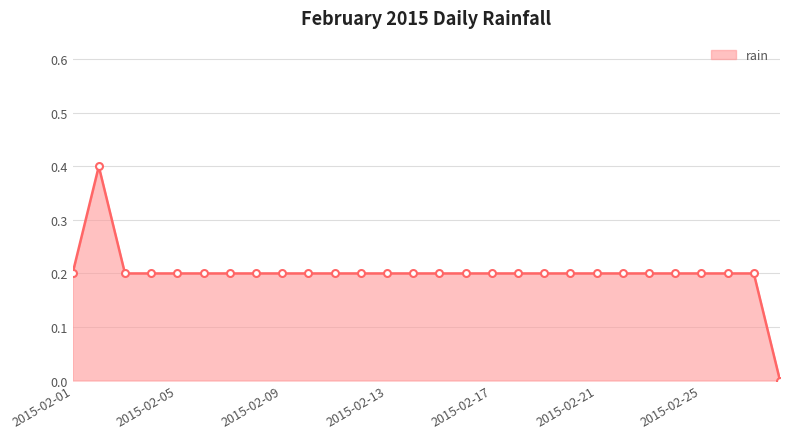

Reading left to right, what are all the values shown in this chart?

0.2	0.4	0.2	0.2	0.2	0.2	0.2	0.2	0.2	0.2	0.2	0.2	0.2	0.2	0.2	0.2	0.2	0.2	0.2	0.2	0.2	0.2	0.2	0.2	0.2	0.2	0.2	0.0